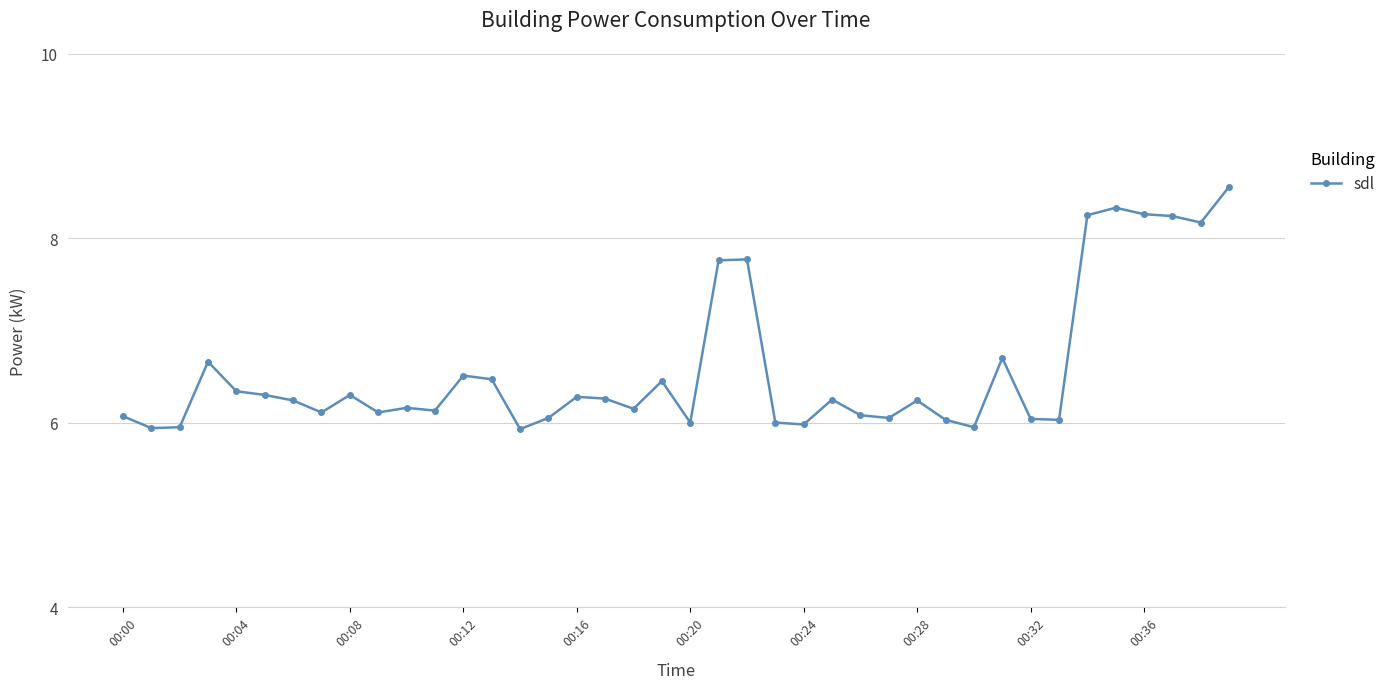

What is the value of the 37th point from the left?

8.3